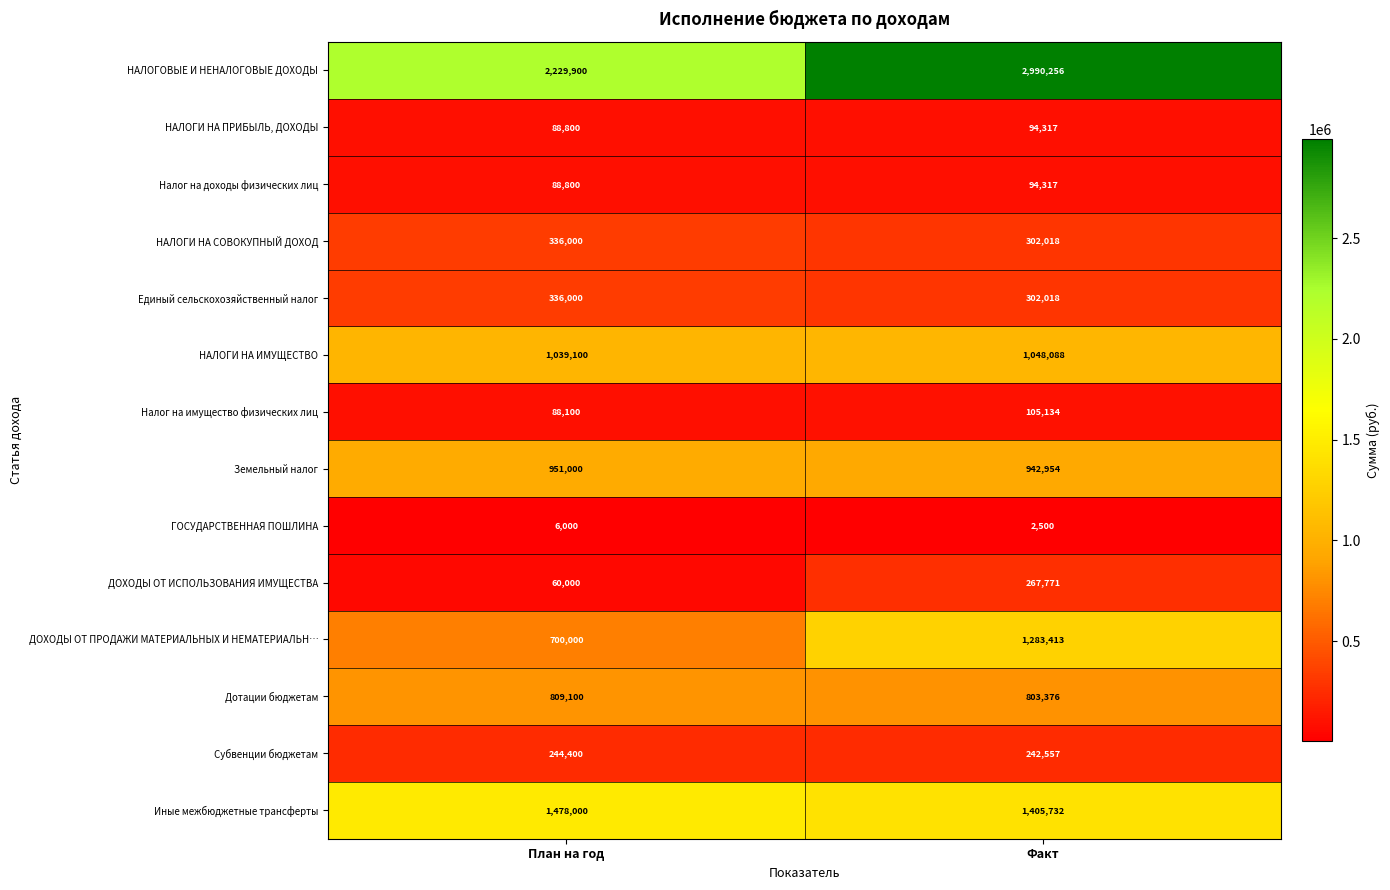

At which category does the chart reach its minimum across all series?

Факт